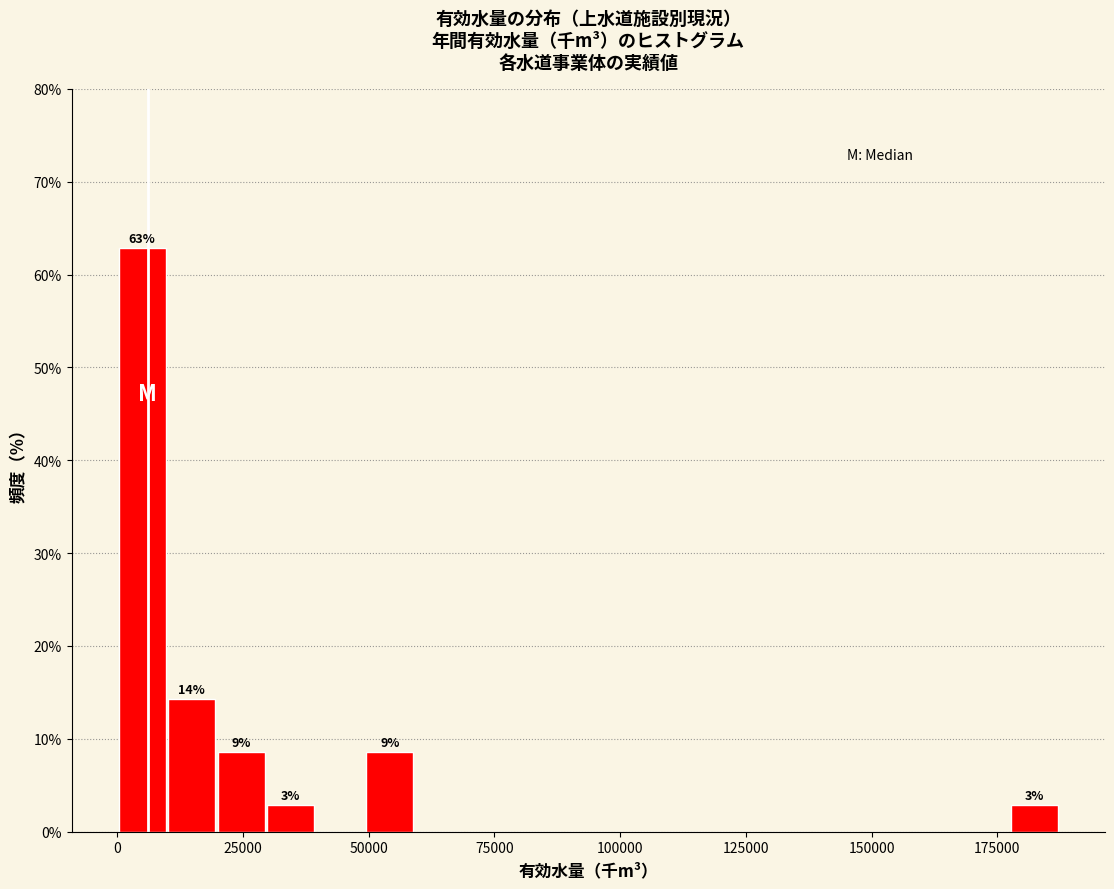

Around what value on the x-axis is the tallest bar? Give the approximate position of its centre, as read against the axis.

5000